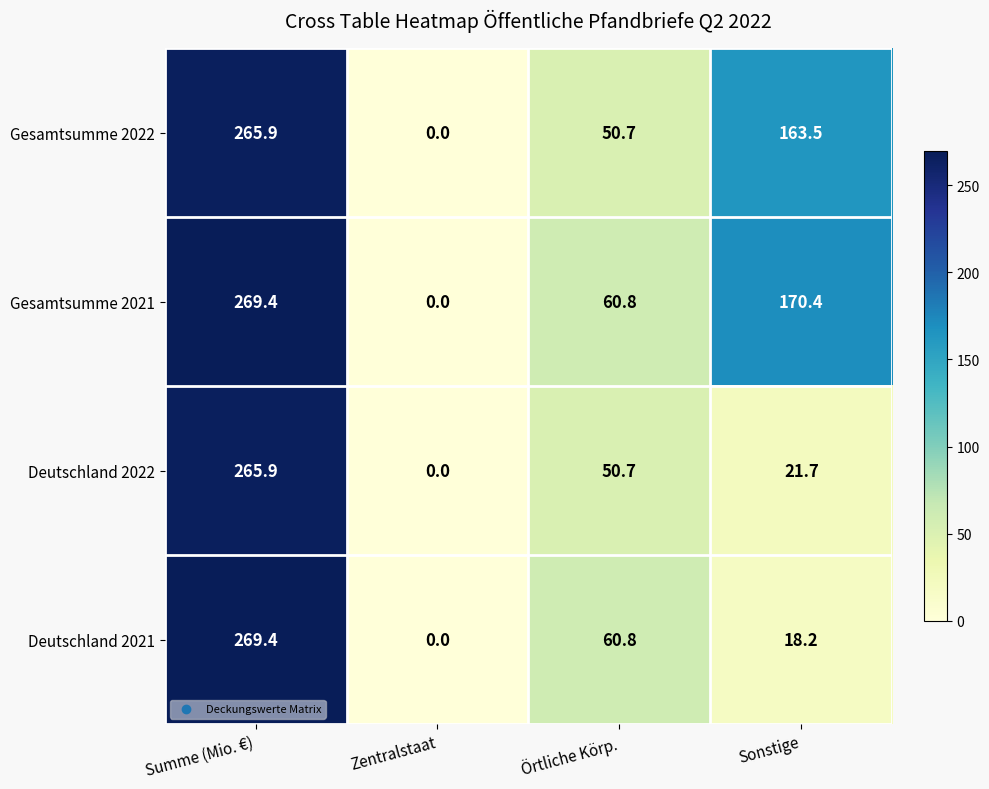

At which category does the chart reach its minimum across all series?

Zentralstaat